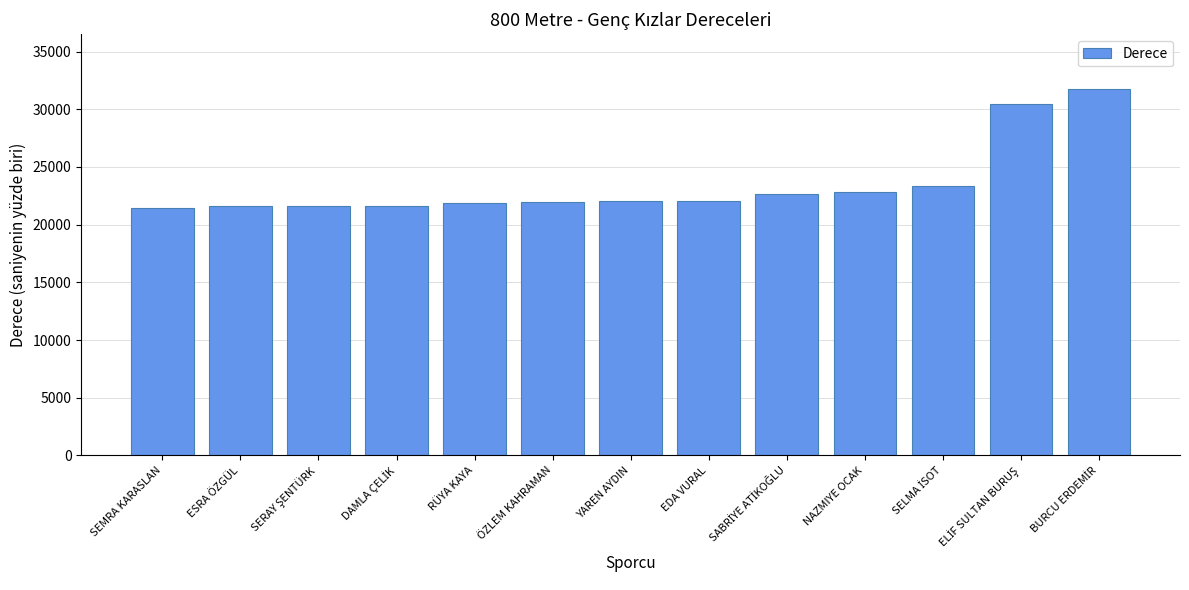

What is the sum of all values?

305152